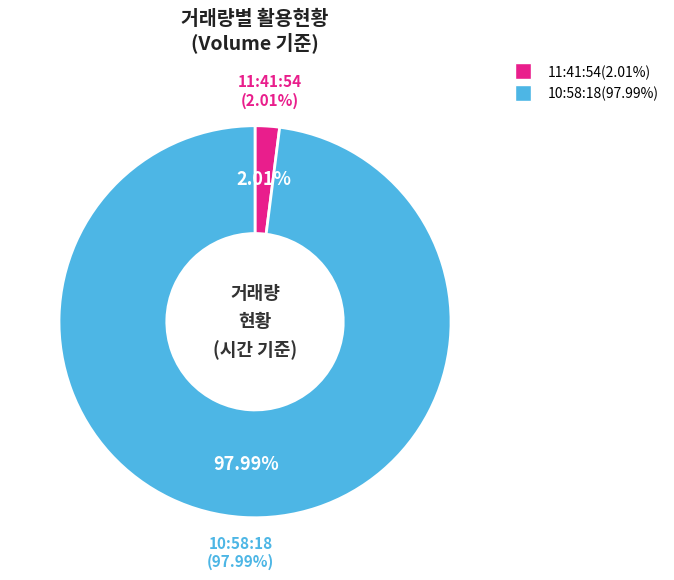

Does 11:41:54 represent more than half of the total?

No